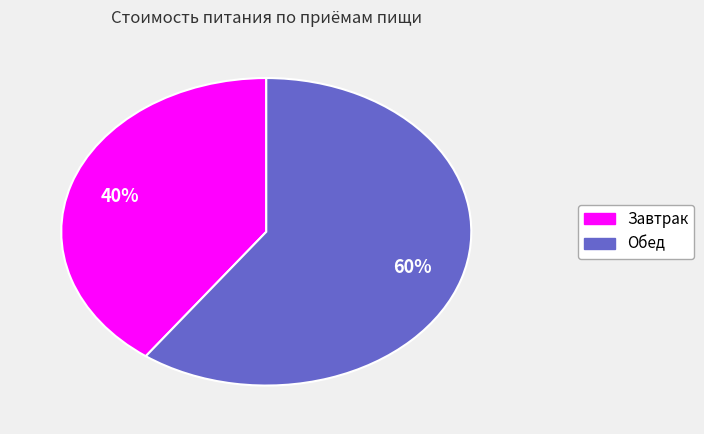

Do Завтрак and Обед together represent more than half of the pie?

Yes